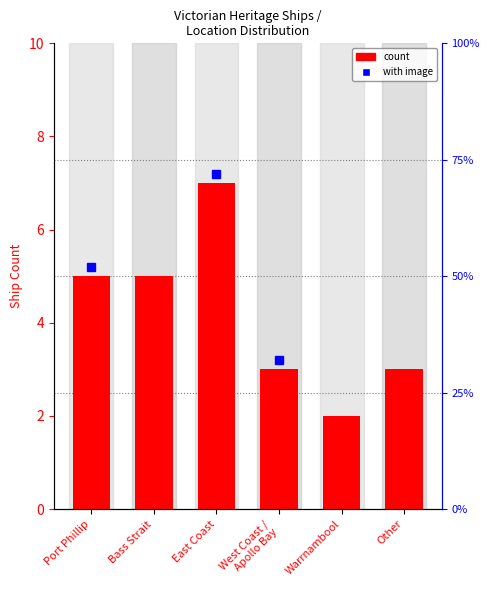

List the labels in order of value, smallest first.

Warrnambool, West Coast /
Apollo Bay, Other, Port Phillip, Bass Strait, East Coast